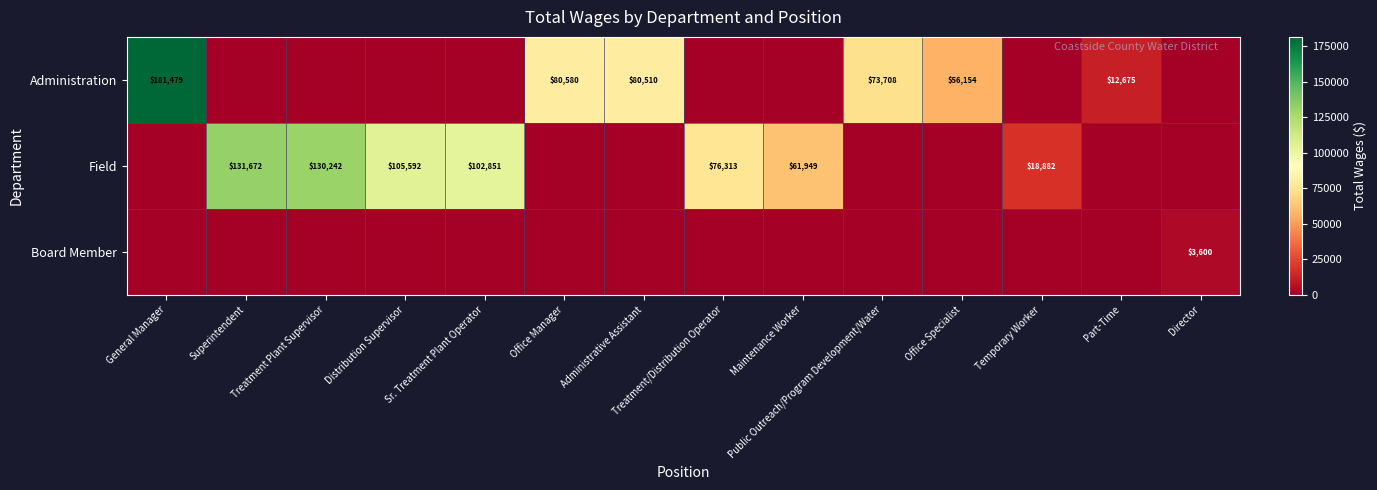

What is the sum of the Field values at Superintendent and Treatment Plant Supervisor?

261914